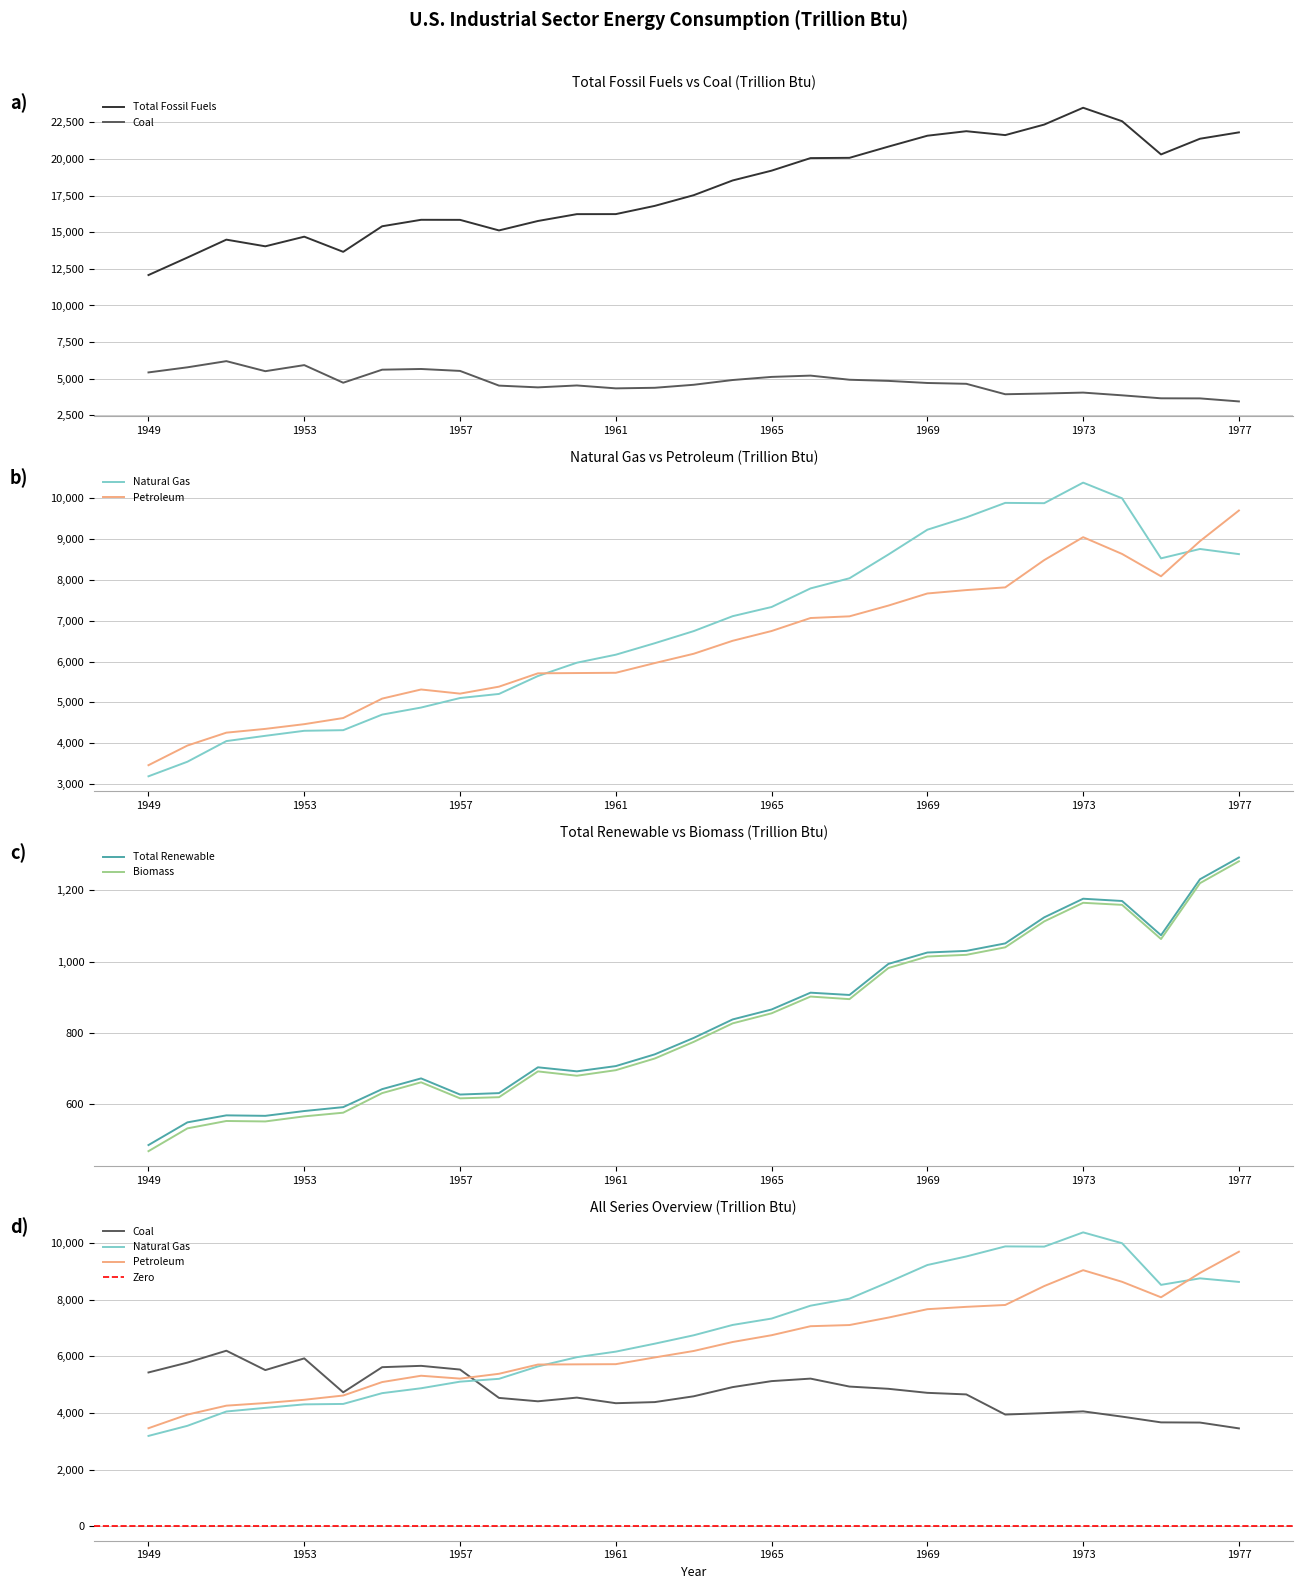

Reading left to right, what are all the values shown in this chart?

Coal: 5433.1	5781.2	6202.0	5516.6	5931.0	4729.6	5619.6	5666.9	5535.6	4532.8	4412.7	4543.3	4345.1	4384.5	4589.8	4914.6	5126.5	5215.0	4933.6	4854.8	4712.0	4656.2	3943.9	3993.4	4056.7	3870.2	3666.9	3660.5	3454.4
Natural Gas: 3188.5	3545.8	4051.8	4180.7	4304.1	4319.2	4700.9	4874.0	5107.3	5207.6	5646.6	5973.3	6169.8	6451.0	6748.1	7113.9	7339.2	7795.1	8043.4	8626.5	9233.8	9536.1	9891.6	9884.3	10388.3	10003.6	8531.8	8761.6	8635.4
Petroleum: 3460.7	3942.6	4258.4	4350.8	4466.5	4617.0	5093.2	5316.7	5215.3	5385.9	5713.0	5719.7	5726.2	5964.3	6192.7	6510.8	6750.2	7068.9	7110.3	7374.1	7670.8	7753.8	7820.1	8488.8	9050.8	8639.7	8092.1	8953.2	9704.8
Total Fossil Fuels: 12075.6	13270.5	14490.7	14036.3	14692.6	13659.1	15403.7	15844.5	15840.8	15119.5	15763.9	16230.6	16233.2	16794.3	17523.2	18528.8	19197.5	20054.1	20072.0	20838.0	21580.5	21888.5	21622.5	22340.5	23488.4	22569.6	20304.3	21375.2	21809.2
Biomass: 468.3	532.2	552.9	551.7	565.9	576.2	631.1	661.4	616.4	619.6	692.0	679.9	695.4	728.2	774.8	826.7	854.9	901.9	894.7	981.9	1014.2	1018.9	1040.0	1112.7	1164.9	1159.1	1063.3	1219.9	1281.2
Total Renewable: 485.4	549.1	568.7	567.4	580.9	591.8	642.3	672.4	627.1	631.1	703.5	692.2	706.9	739.8	785.9	837.7	865.6	912.8	906.4	993.5	1025.4	1030.0	1051.0	1124.0	1176.3	1169.9	1073.9	1230.9	1291.9